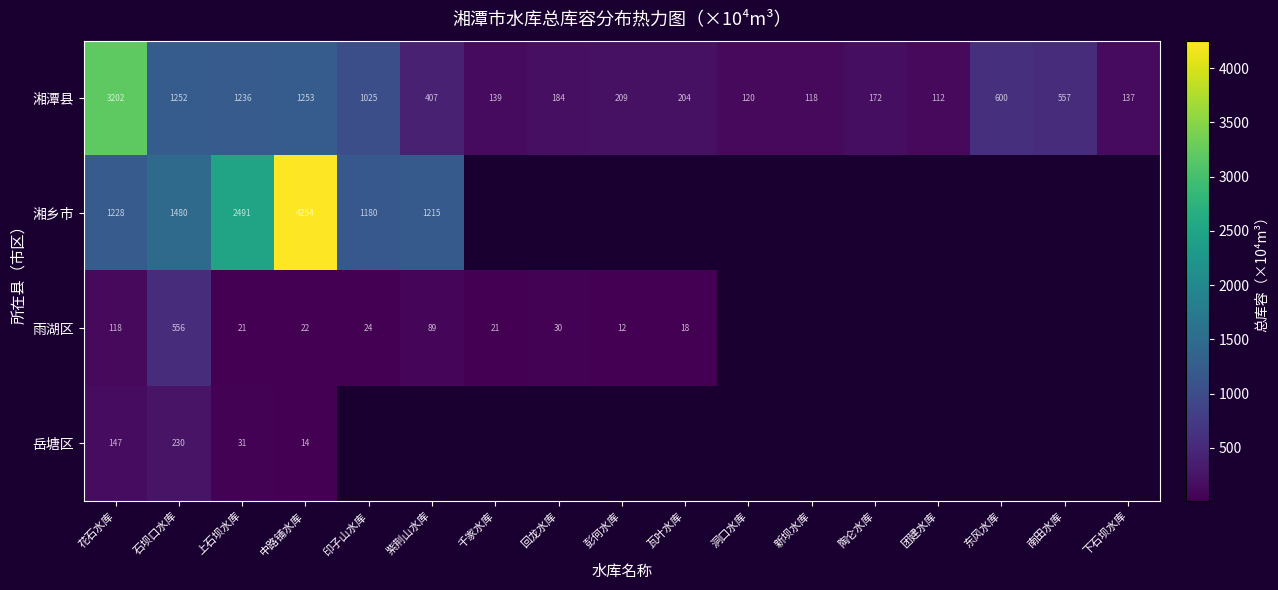

How many categories are shown in the chart?

17